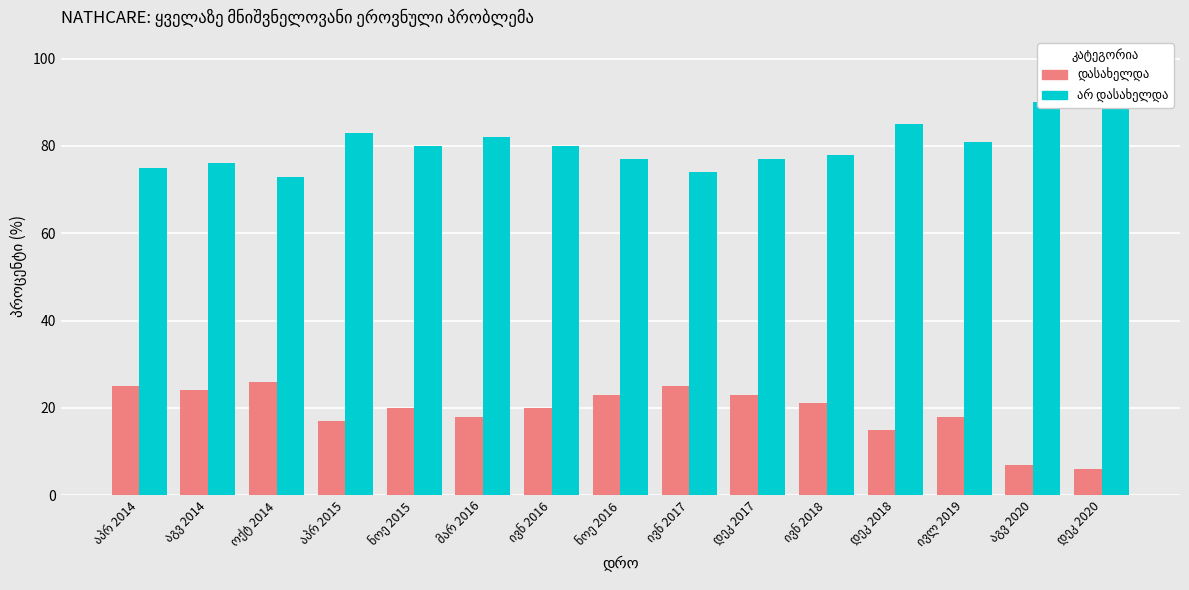

Which series has the widest spread of values?

დასახელდა